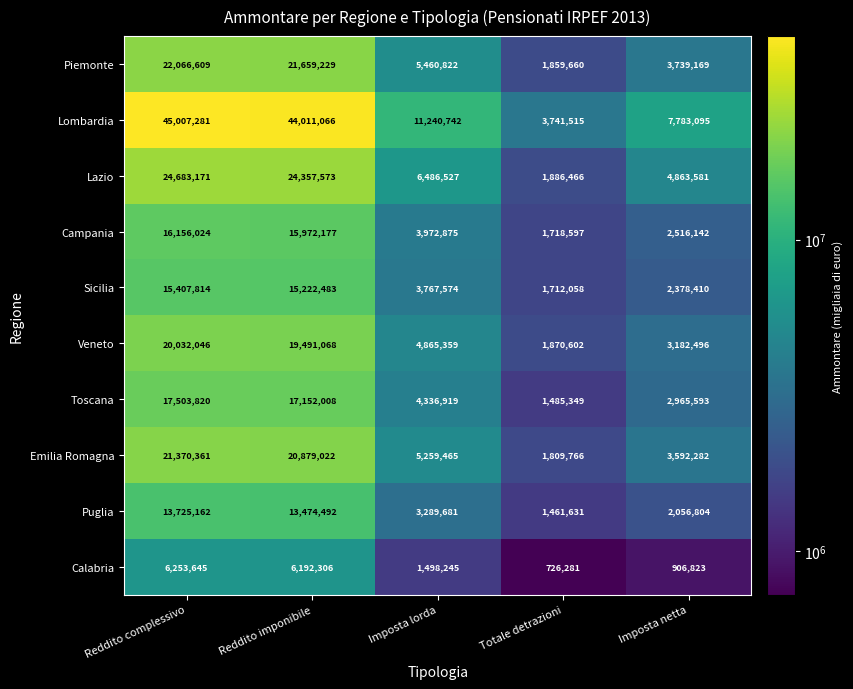

The value of Campania at Imposta netta is 2516142. True or false?

True